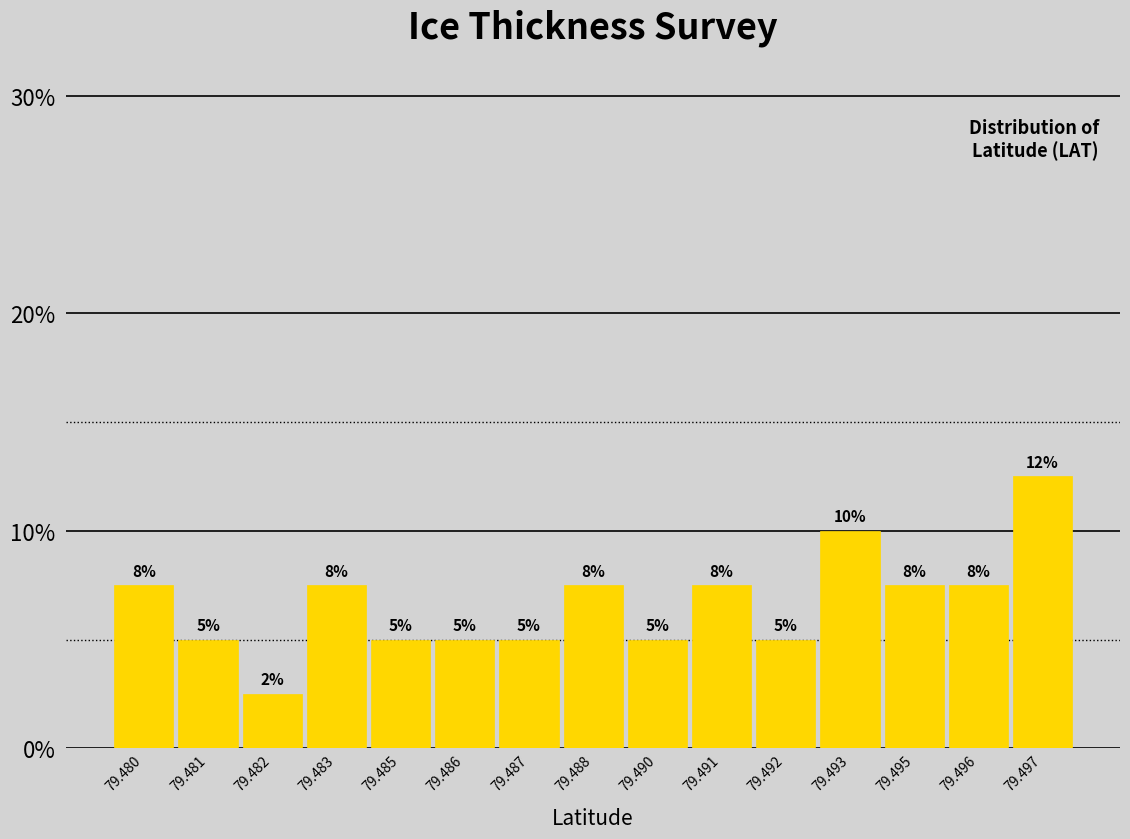

How many bars are there in total?

15